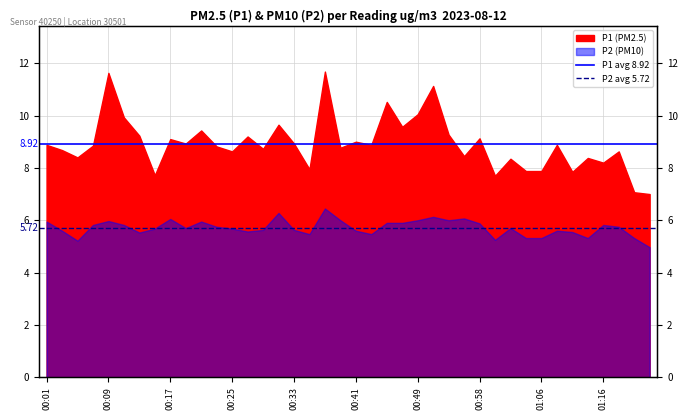

What is the approximate value of P1 avg 8.92 at 00:09?

8.9